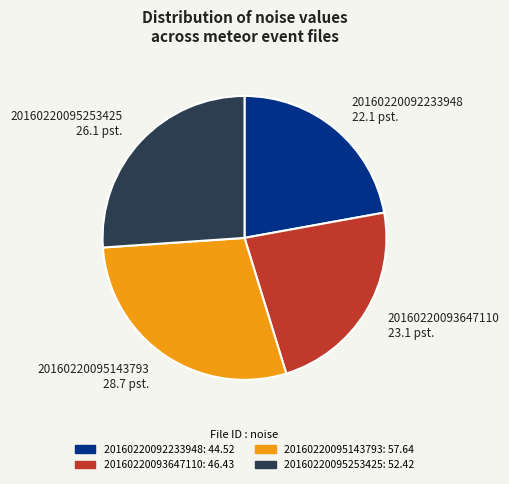

Rank the categories by value from lowest to highest.

20160220092233948, 20160220093647110, 20160220095253425, 20160220095143793